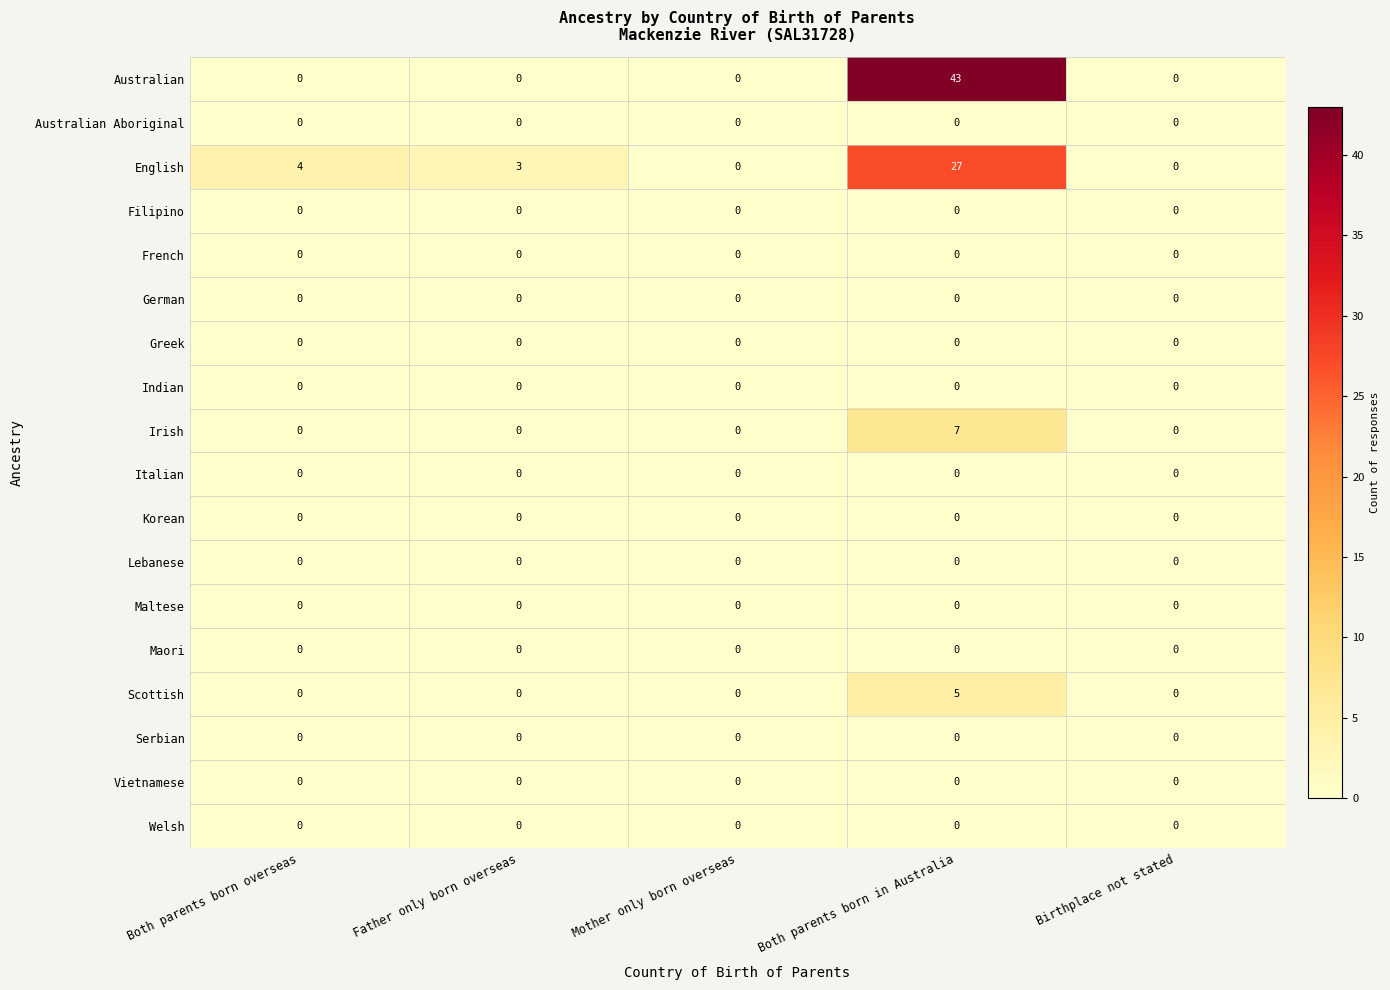

Which series has the widest spread of values?

Australian